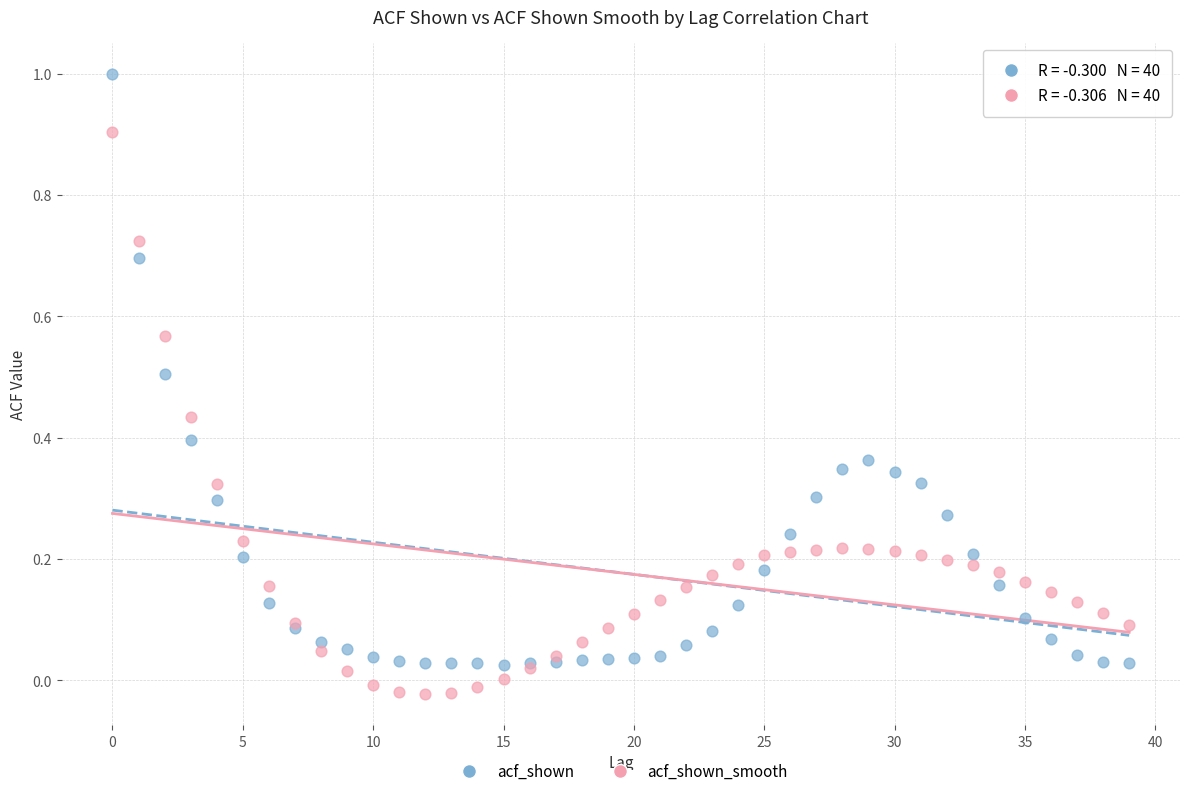

Which series has the largest Y range (max minus min)?

acf_shown